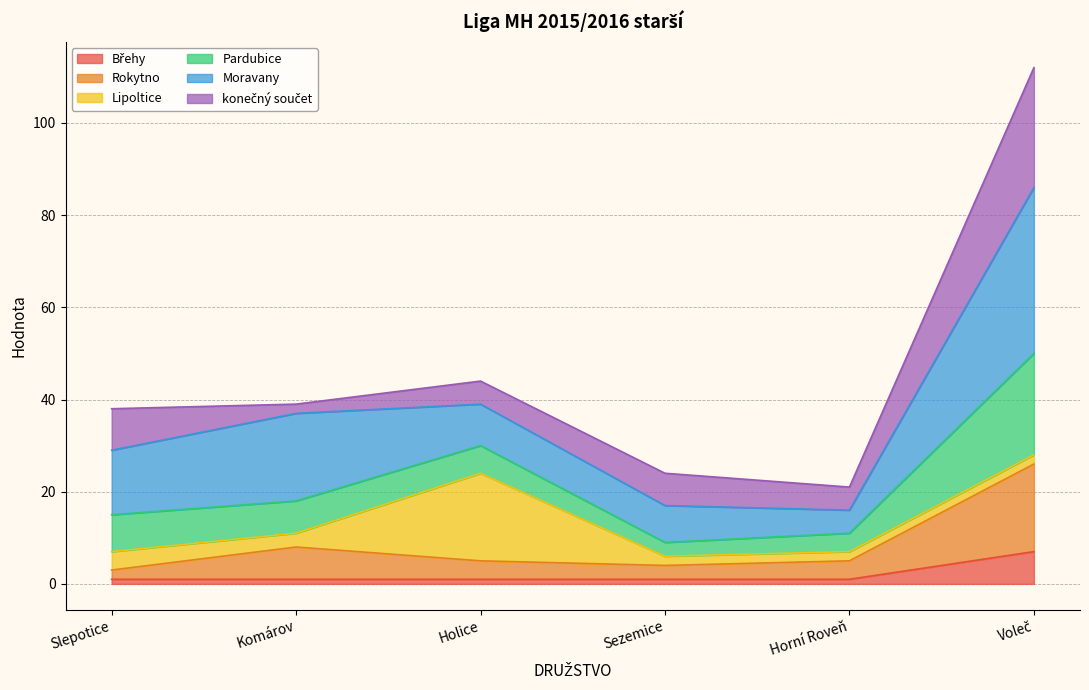

How many categories are shown in the chart?

6